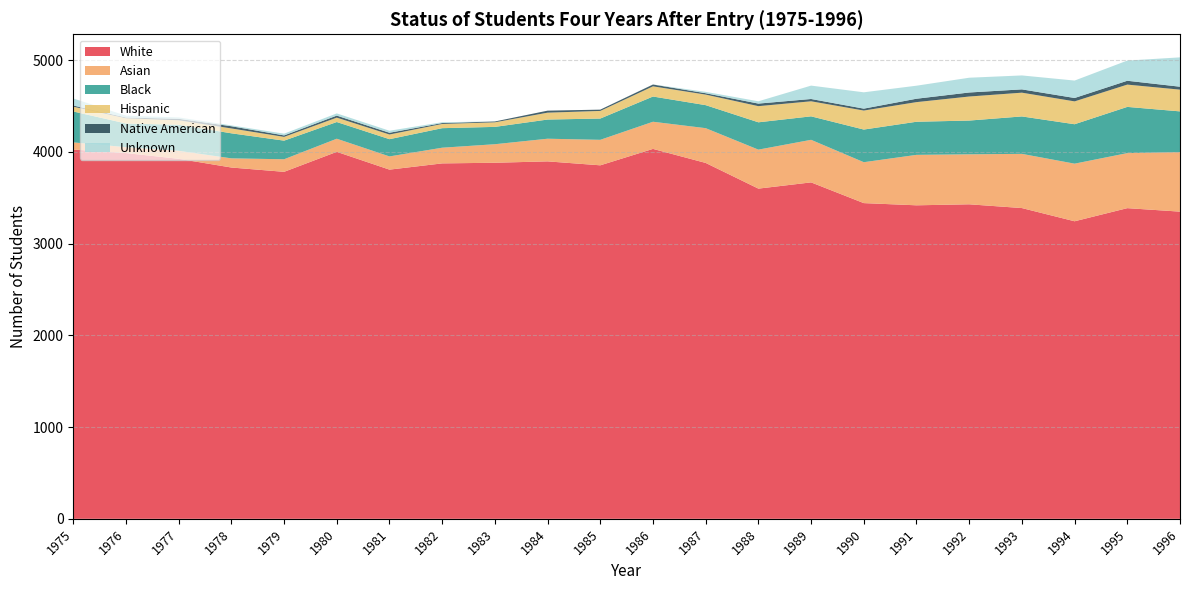

Reading left to right, extract all data points from this chart.

White: 1975=4026	1976=3988	1977=3925	1978=3830	1979=3783	1980=4001	1981=3807	1982=3875	1983=3882	1984=3897	1985=3854	1986=4033	1987=3880	1988=3600	1989=3668	1990=3442	1991=3418	1992=3429	1993=3388	1994=3244	1995=3387	1996=3349
Asian: 1975=78	1976=64	1977=87	1978=100	1979=137	1980=143	1981=144	1982=171	1983=202	1984=247	1985=278	1986=296	1987=379	1988=425	1989=464	1990=446	1991=550	1992=545	1993=591	1994=628	1995=600	1996=649
Black: 1975=337	1976=258	1977=284	1978=273	1979=203	1980=182	1981=188	1982=213	1983=189	1984=209	1985=232	1986=275	1987=251	1988=298	1989=256	1990=356	1991=361	1992=368	1993=408	1994=430	1995=504	1996=444
Hispanic: 1975=52	1976=57	1977=49	1978=53	1979=41	1980=48	1981=51	1982=46	1983=50	1984=75	1985=83	1986=111	1987=115	1988=176	1989=164	1990=207	1991=214	1992=262	1993=259	1994=249	1995=243	1996=237
Native American: 1975=13	1976=8	1977=16	1978=24	1979=16	1980=22	1981=19	1982=10	1983=9	1984=22	1985=14	1986=20	1987=15	1988=28	1989=25	1990=21	1991=37	1992=44	1993=36	1994=37	1995=42	1996=32
Unknown: 1975=77	1976=20	1977=15	1978=9	1979=19	1980=24	1981=22	1982=9	1983=0	1984=0	1985=0	1986=1	1987=15	1988=25	1989=146	1990=178	1991=142	1992=161	1993=152	1994=190	1995=220	1996=320